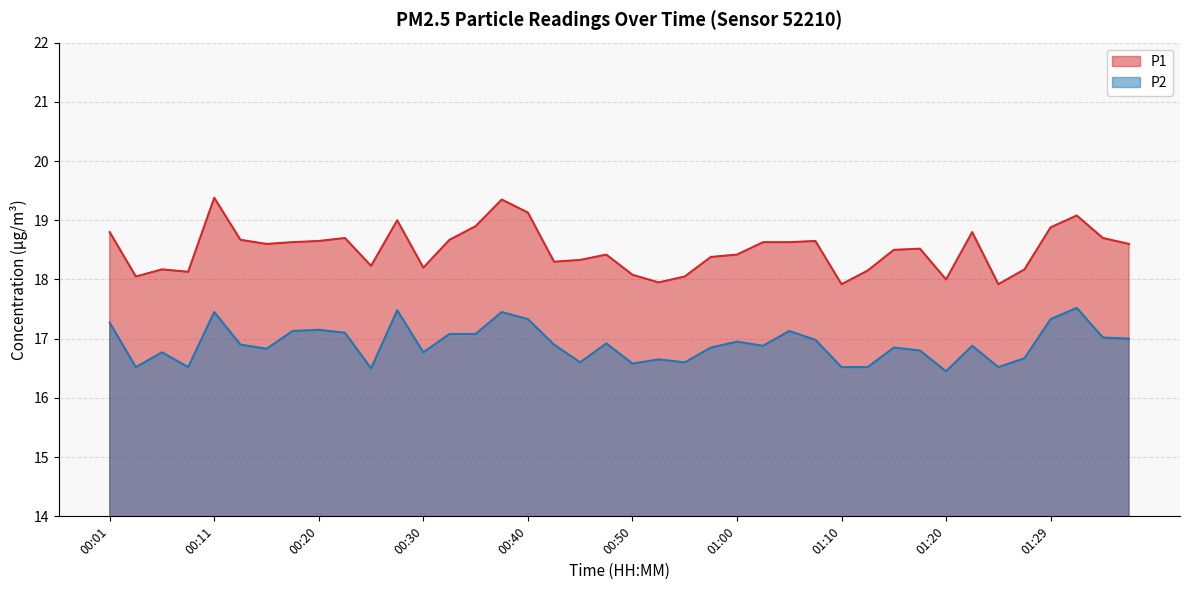

At how many categories does at least one series exceed 16?

40